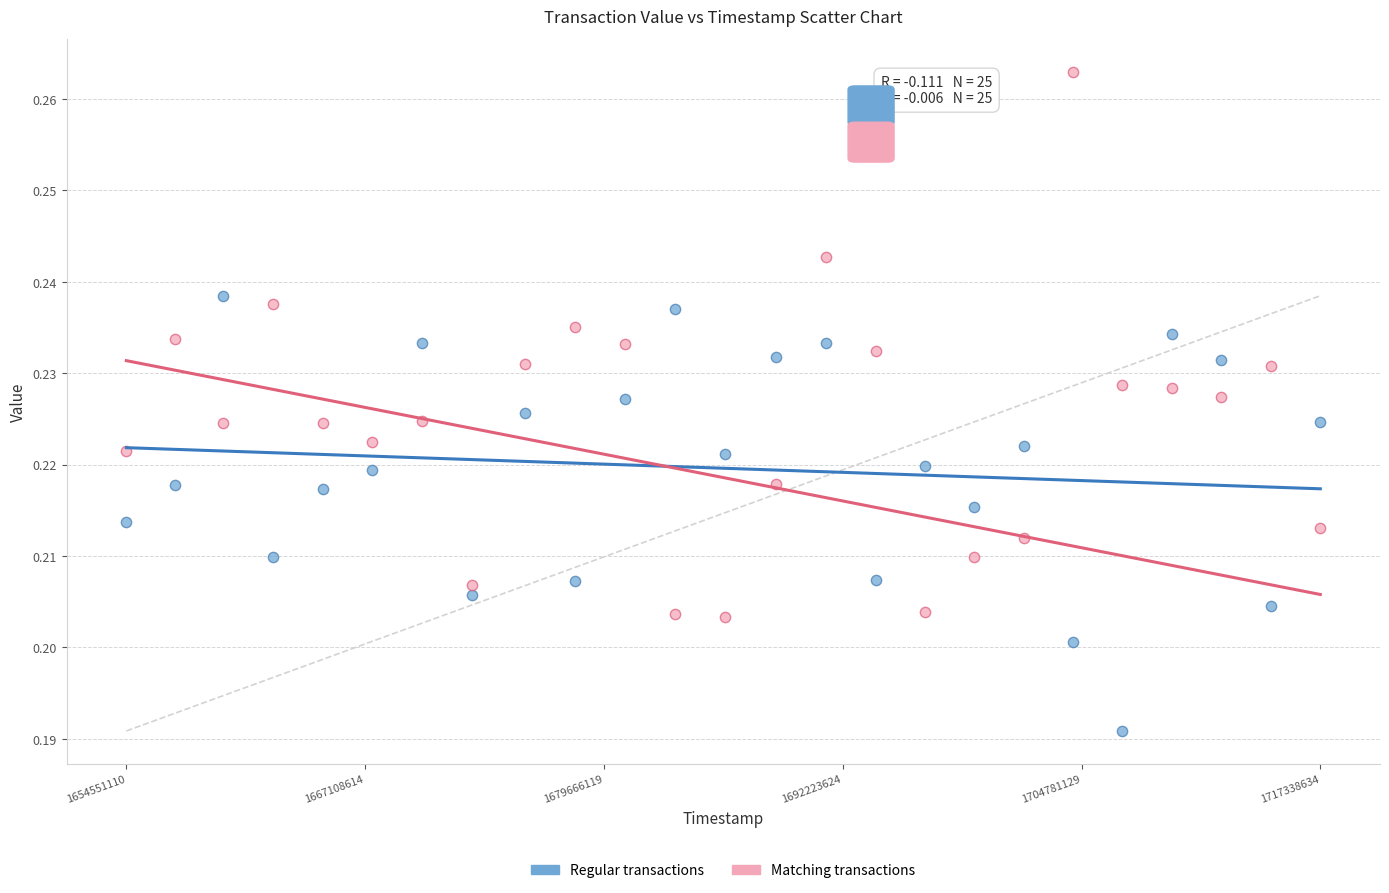

Which series reaches the maximum Y coordinate?

Matching transactions